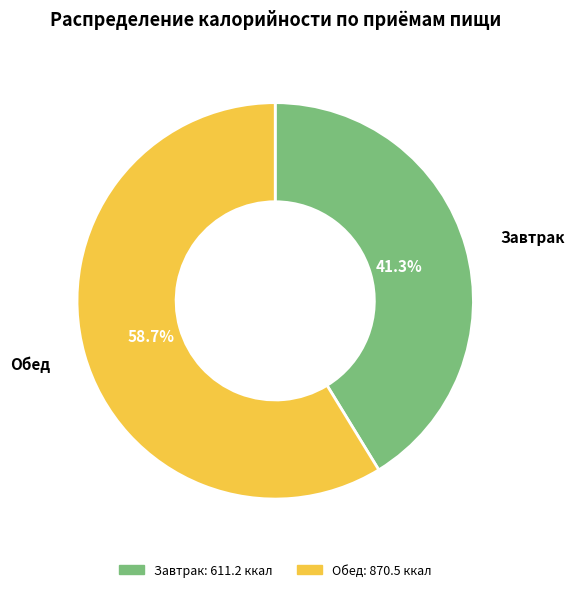

What is the smallest slice in the pie chart?

Завтрак